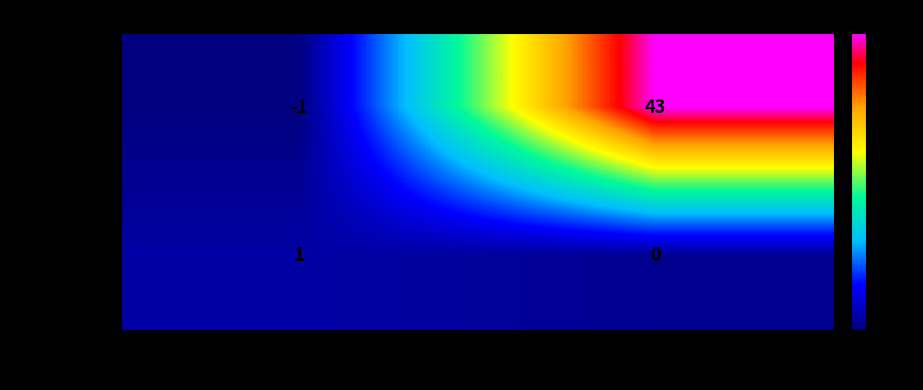

Which series has the largest range (max minus min)?

9b01d4aad…